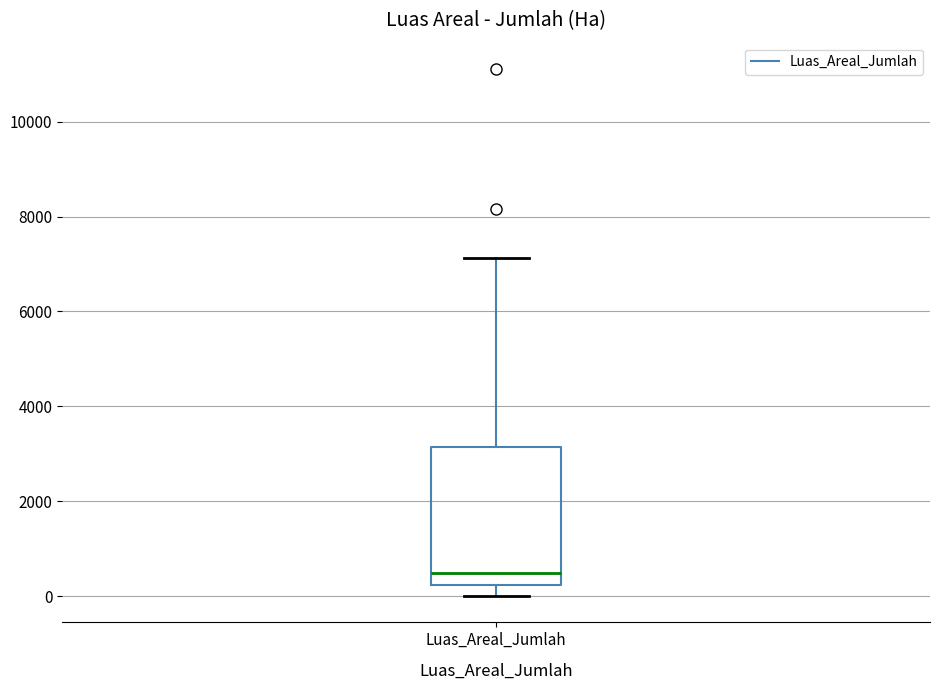

Transcribe this box plot: give where the median line is, the range the box spans, and where the two whiskers end, as read against the y-axis. The values are not printed on the chart, so give them approximately, as read against the axis.

median 400, box 200 to 3200, whiskers 0 to 7200